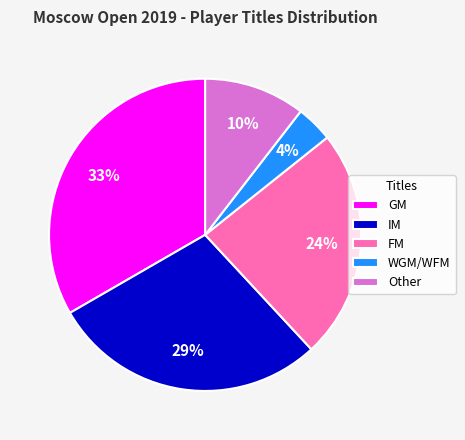

Combined, do GM and IM account for over 50%?

Yes